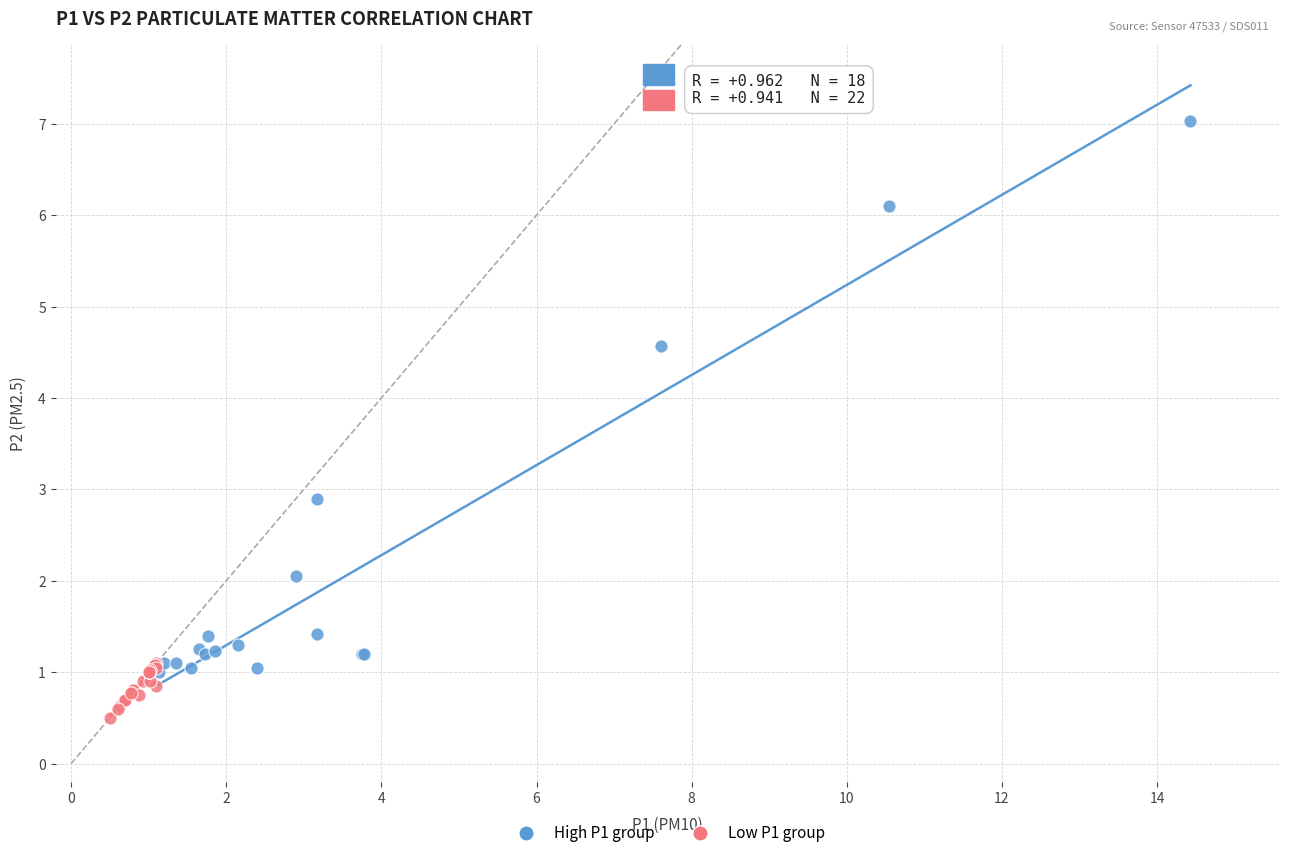

Which series reaches the maximum Y coordinate?

High P1 group